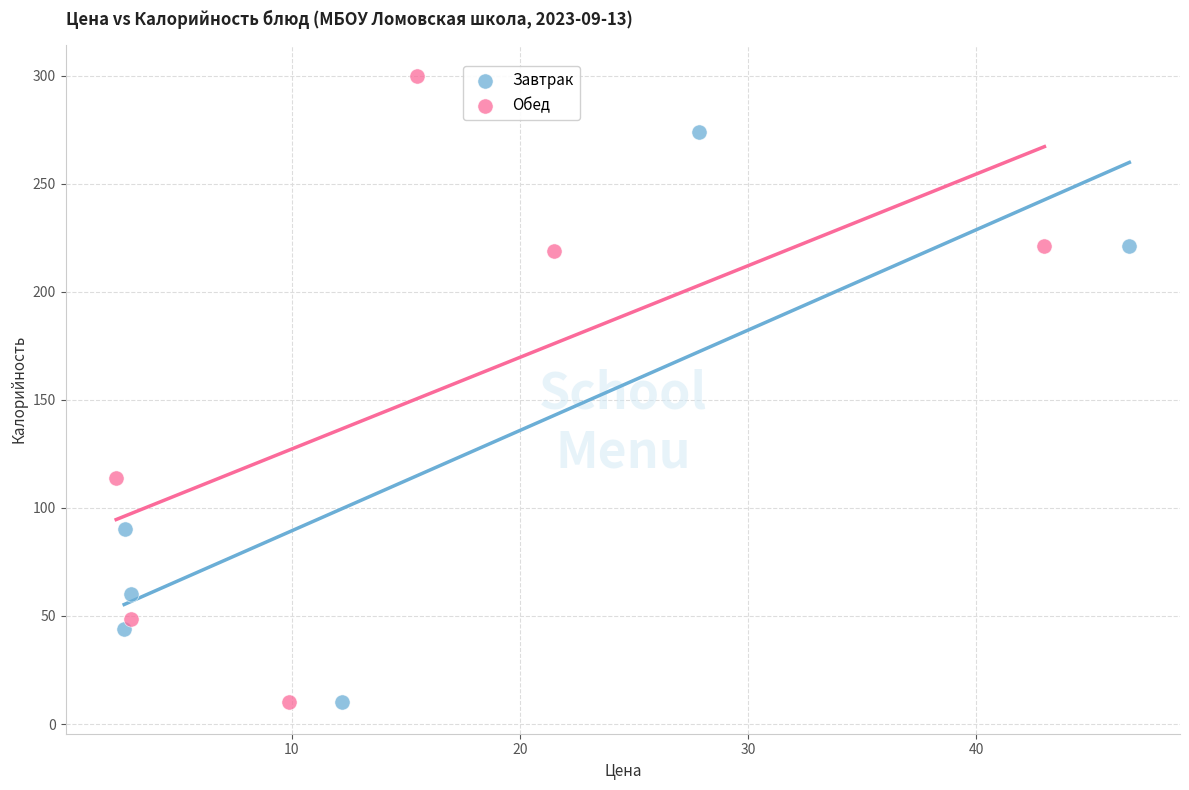

Which series has the widest spread of Y values?

Обед